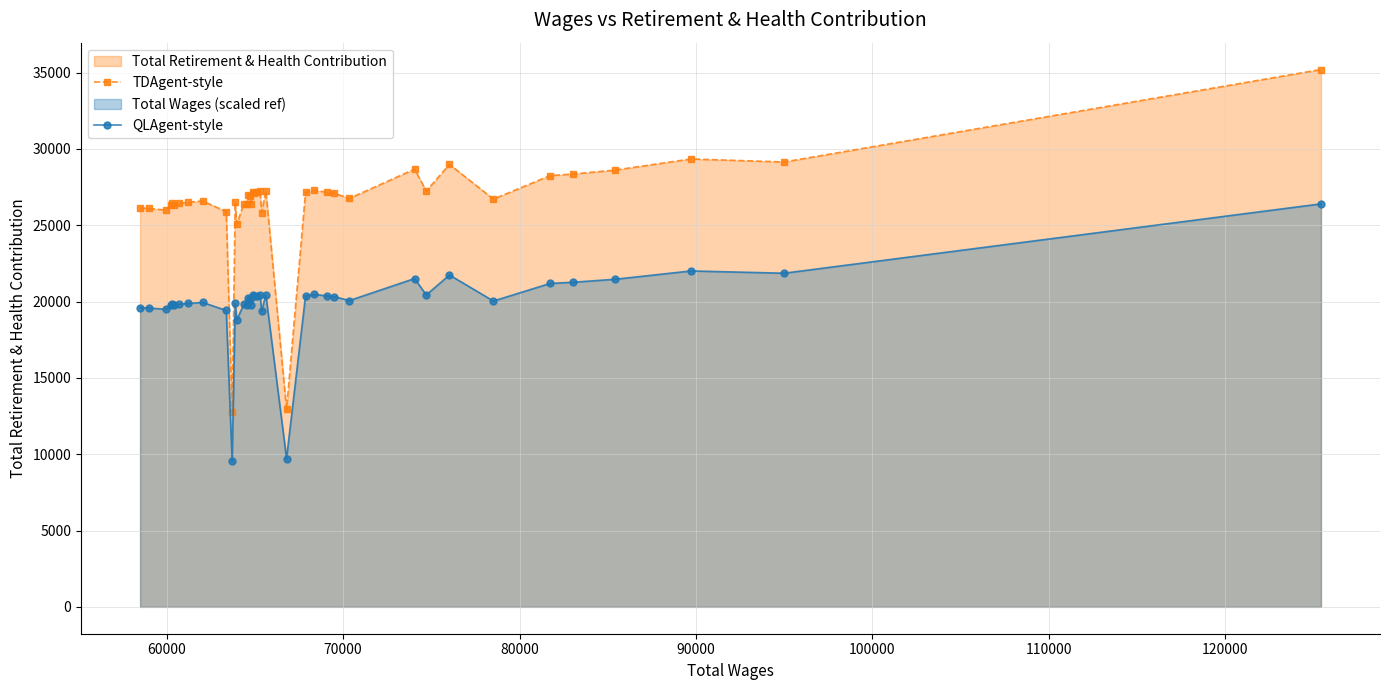

List the series in order of their peak value, lowest first.

QLAgent-style, TDAgent-style